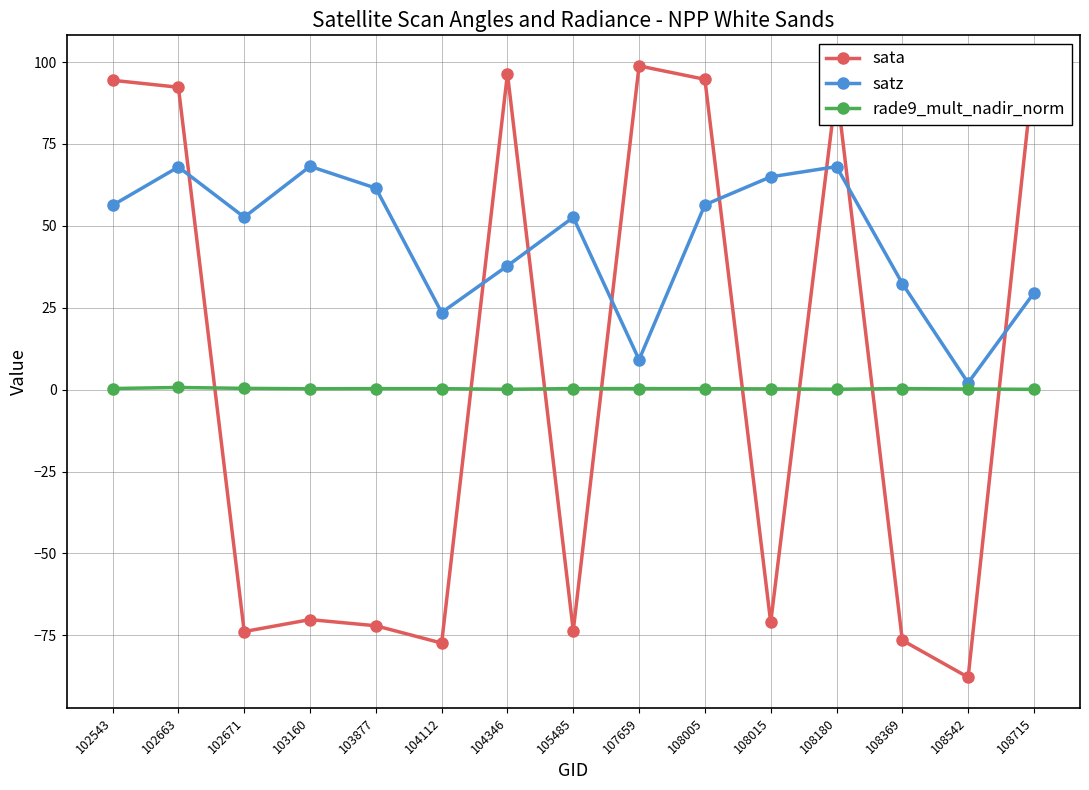

True or false: rade9_mult_nadir_norm and satz cross at least once.

False